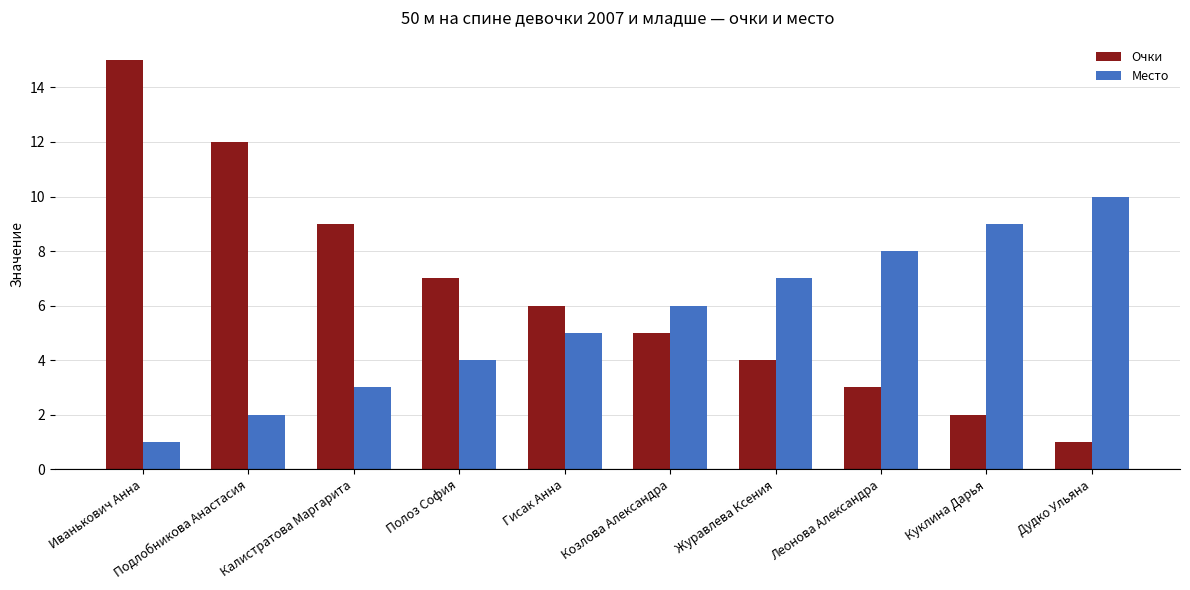

Rank the series by their maximum value, from highest to lowest.

Очки, Место